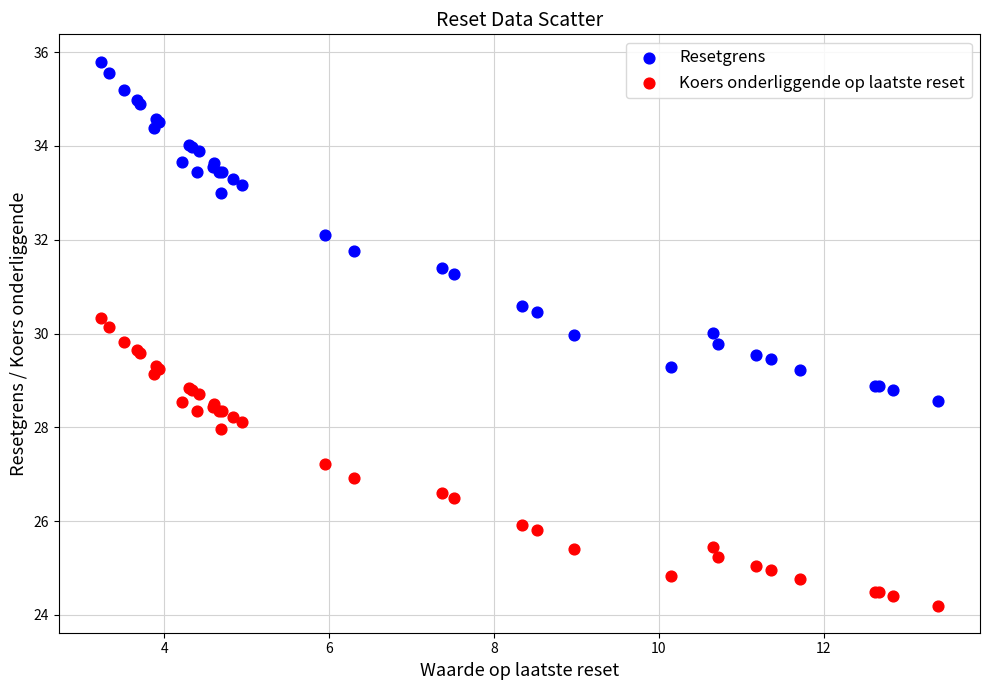

What is the X range (max minus min) for the scatter plot?

10.2